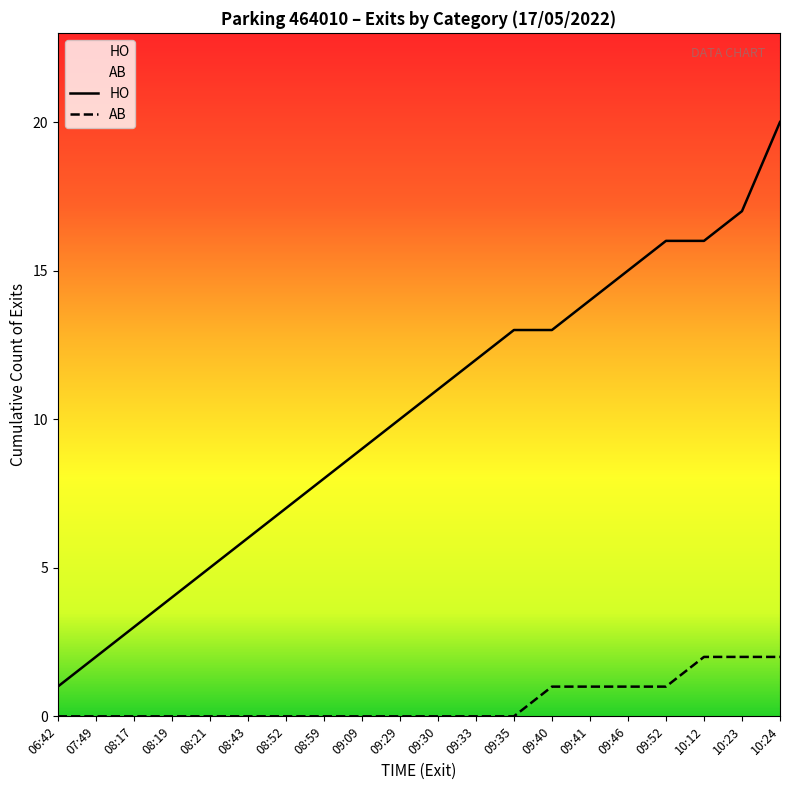

Reading left to right, extract all data points from this chart.

HO: 1	2	3	4	5	6	7	8	9	10	11	12	13	13	14	15	16	16	17	20
AB: 0	0	0	0	0	0	0	0	0	0	0	0	0	1	1	1	1	2	2	2